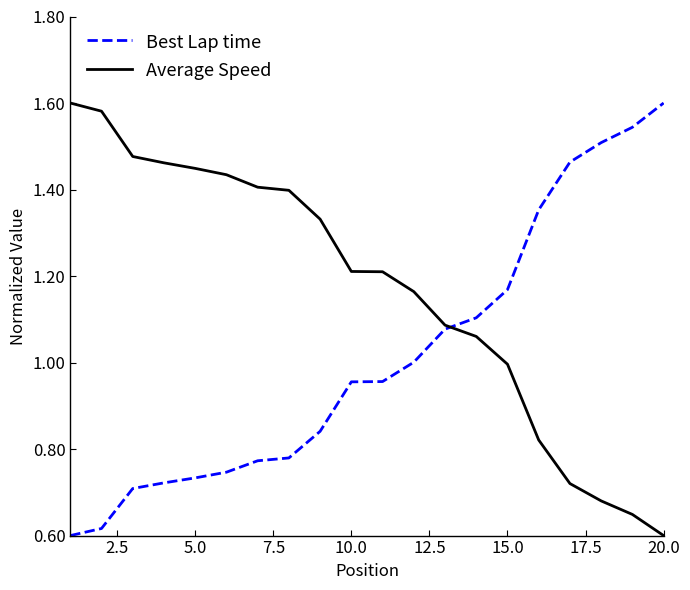

List the series in order of their overall mean, highest first.

Average Speed, Best Lap time